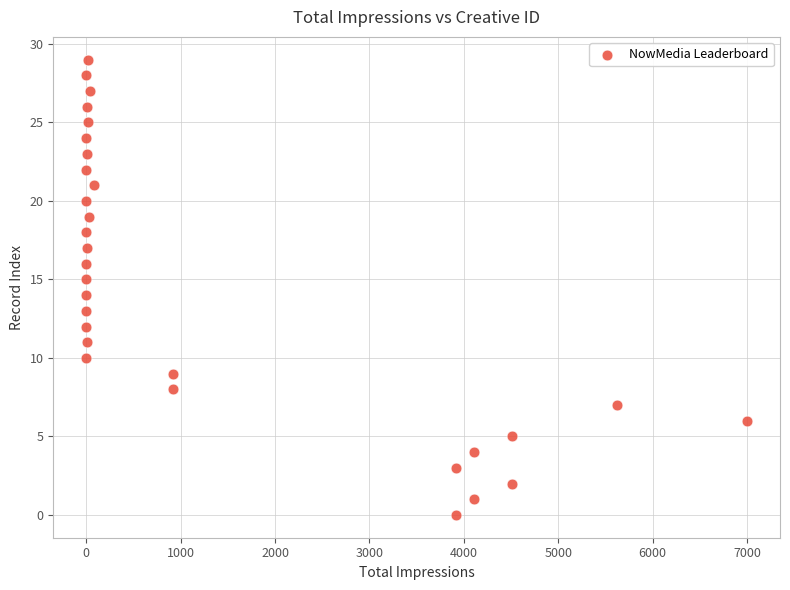

What is the range of X values (max minus min)?

6999